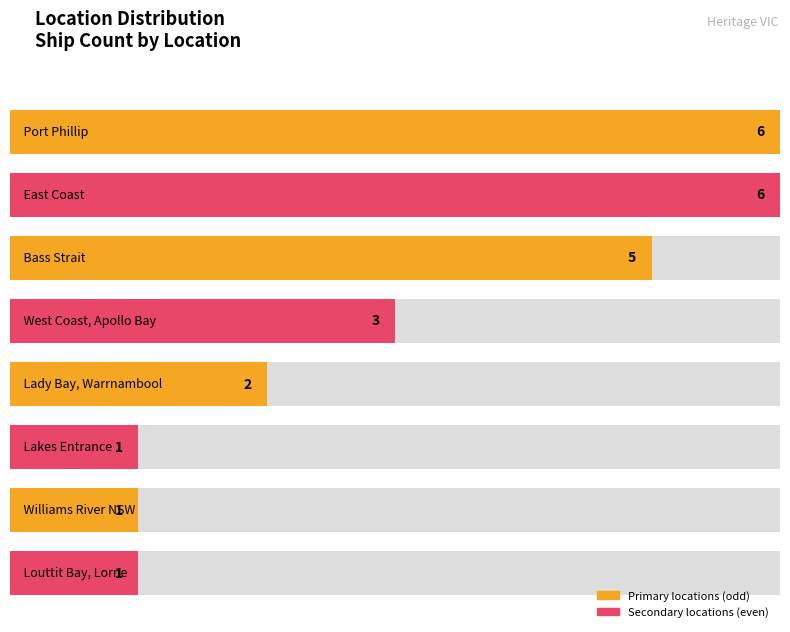

Rank the categories by value from lowest to highest.

Lakes Entrance, Williams River NSW, Louttit Bay, Lorne, Lady Bay, Warrnambool, West Coast, Apollo Bay, Bass Strait, Port Phillip, East Coast